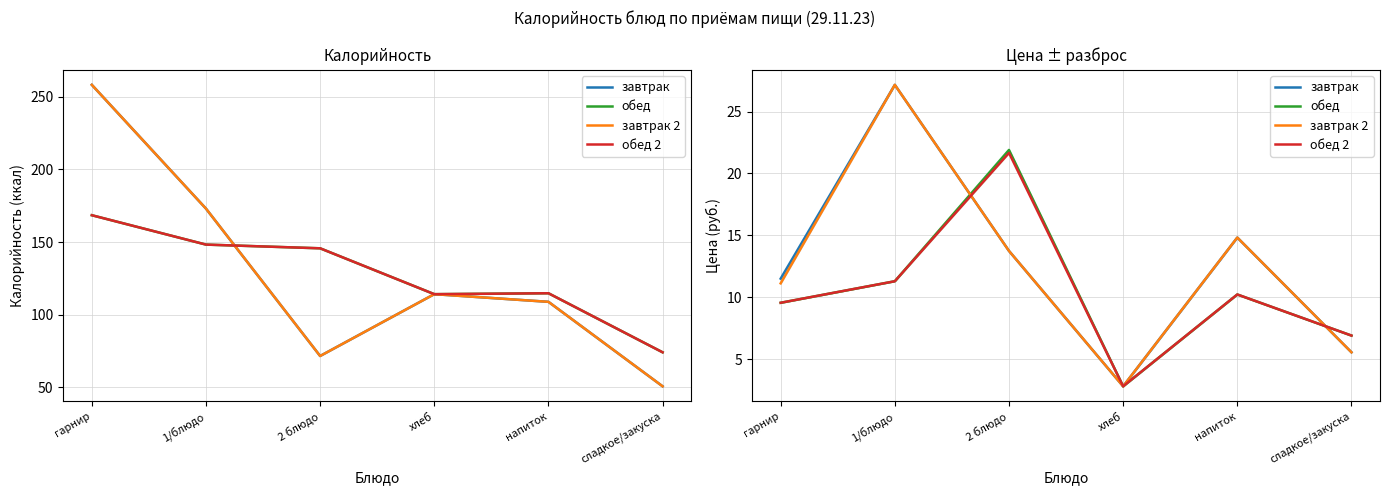

Which series has the largest total across all categories?

завтрак